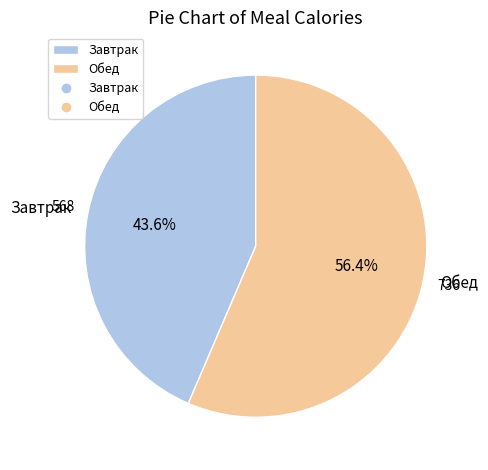

Is Завтрак the majority of the pie?

No